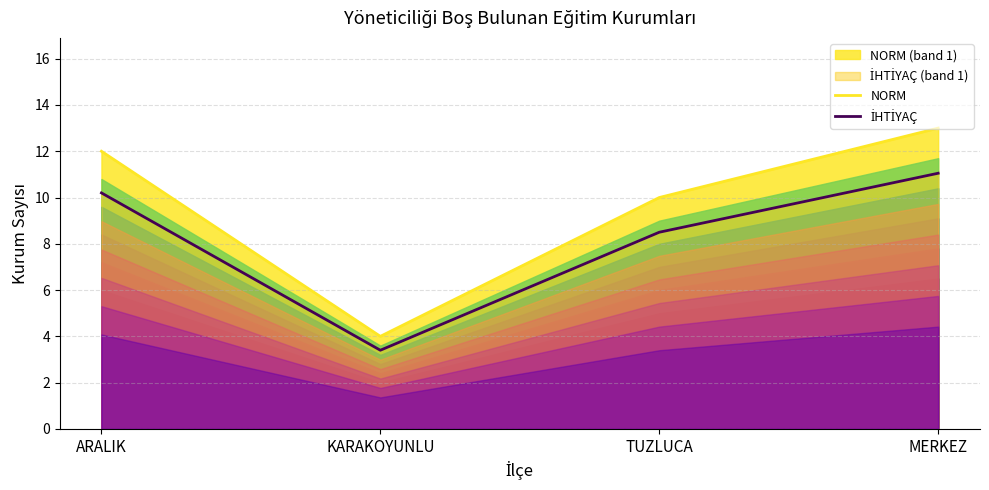

Count the number of data series in this chart.

2